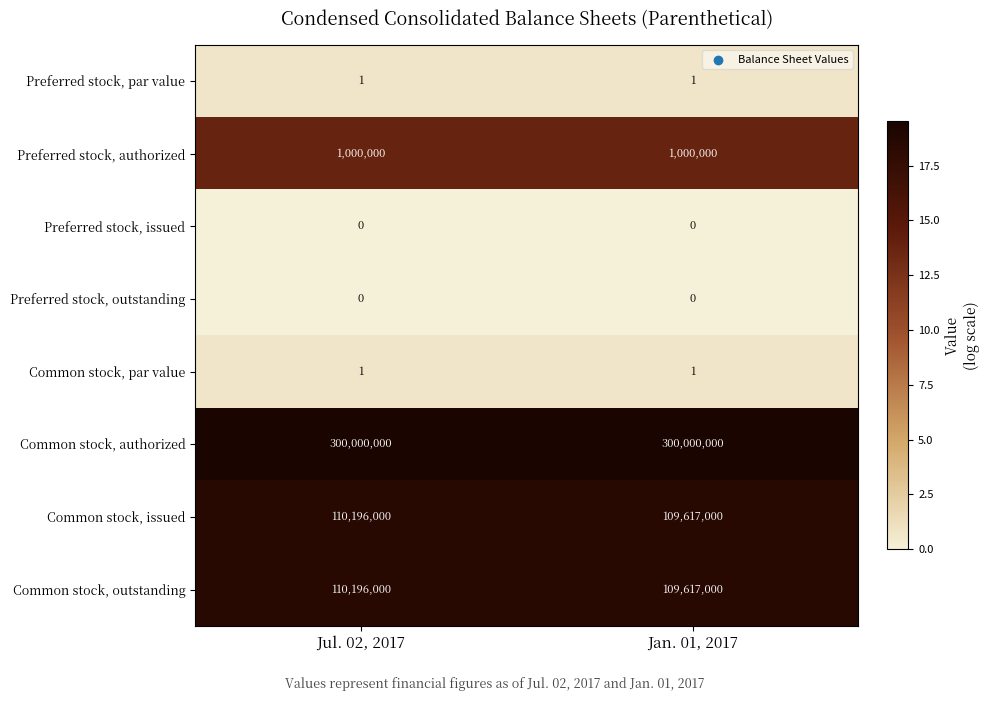

Read the Preferred stock, authorized value at Jul. 02, 2017.

1000000